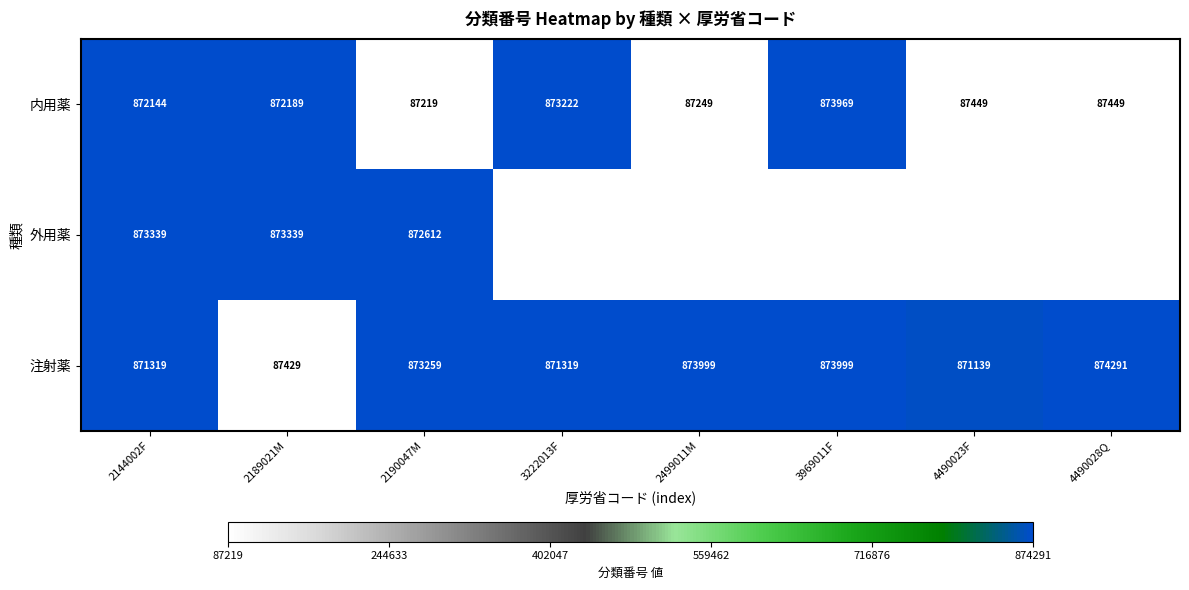

How many data points does each series have?

8